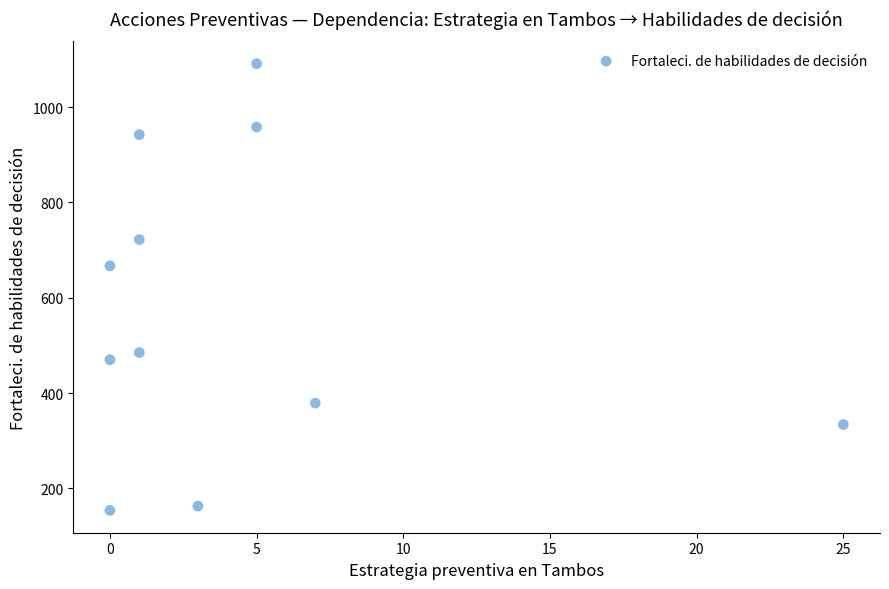

What Y value in the scatter plot is closest to 622?

667